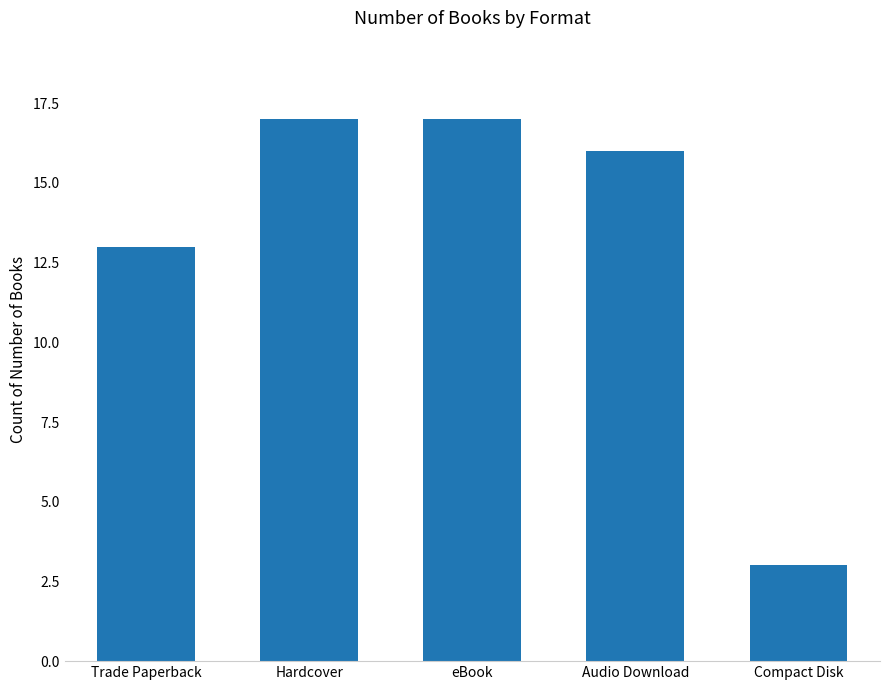

What is the difference between the maximum and minimum values?

14